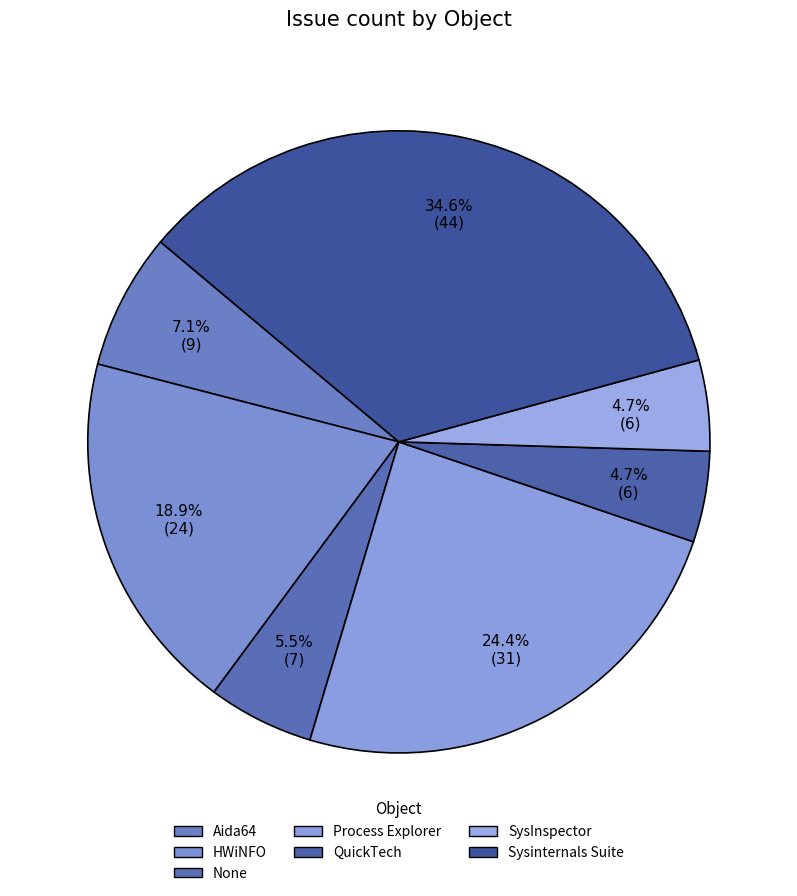

To the nearest percent, what is the difference between the Sysinternals Suite and QuickTech slice percentages?

30%